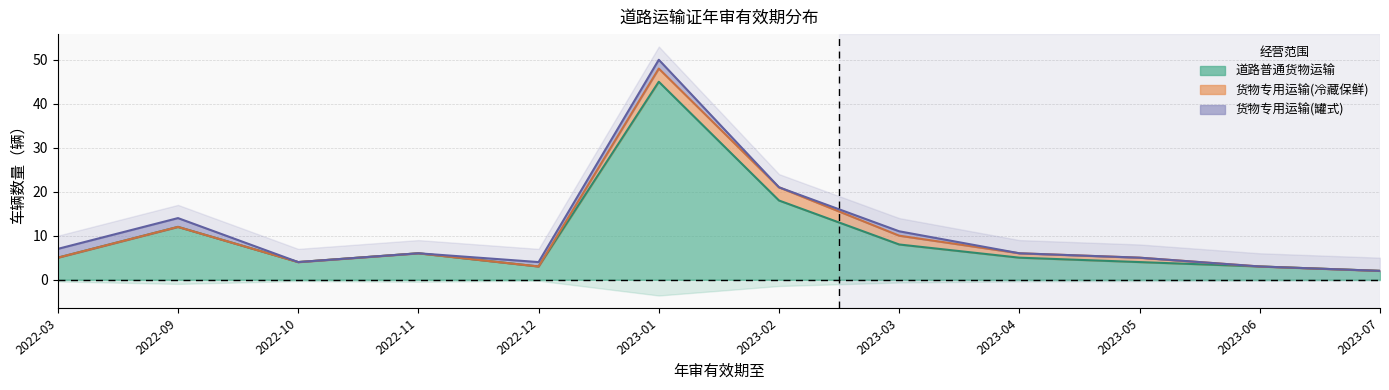

At which category is the sum across all series the highest?

2023-01